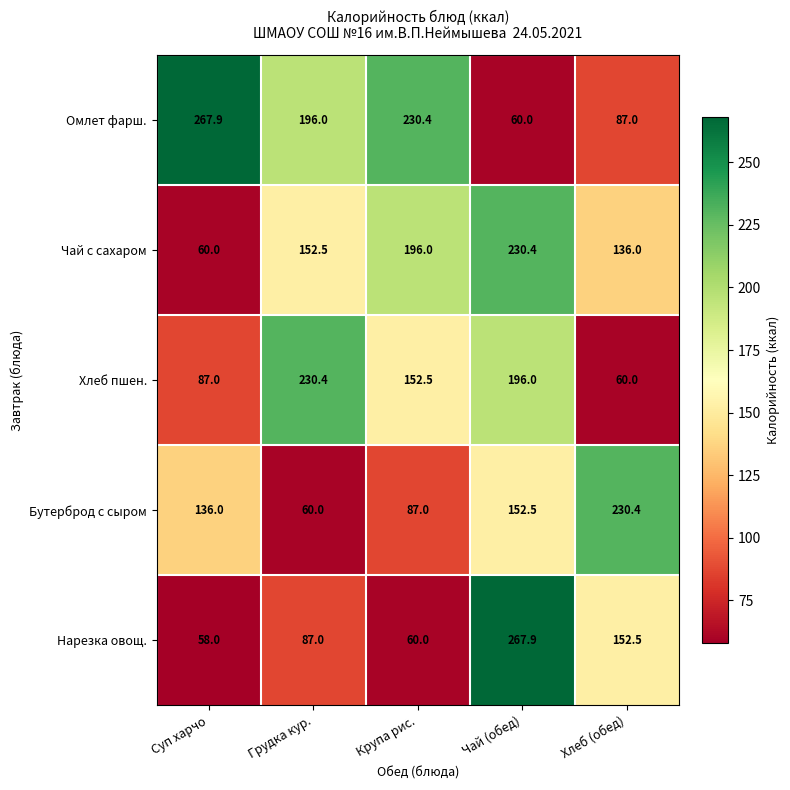

True or false: Бутерброд с сыром has a value of 231.5 at Чай (обед).

False